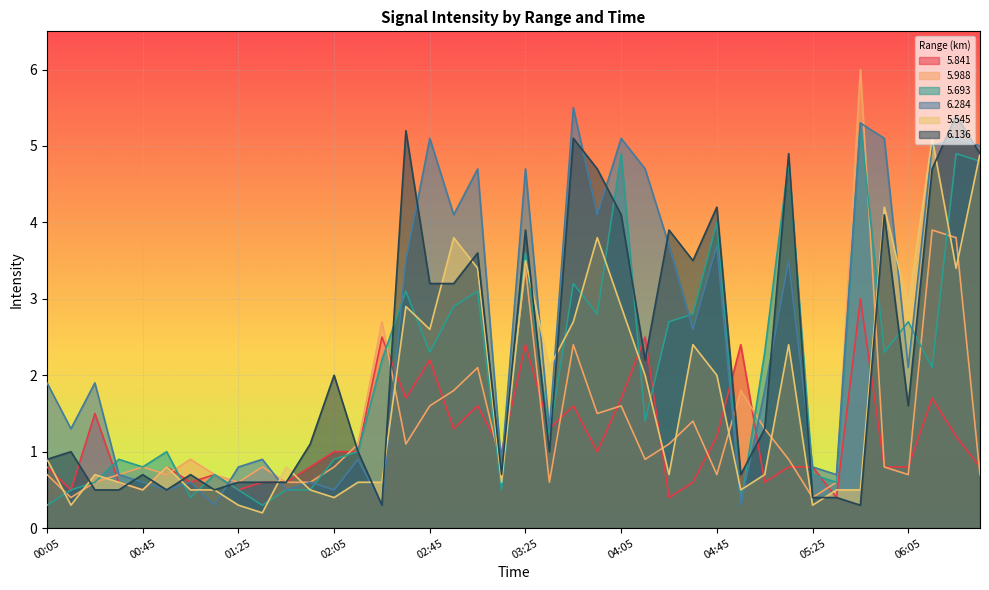

How many interior local valleys does the 6.136 series have?

10